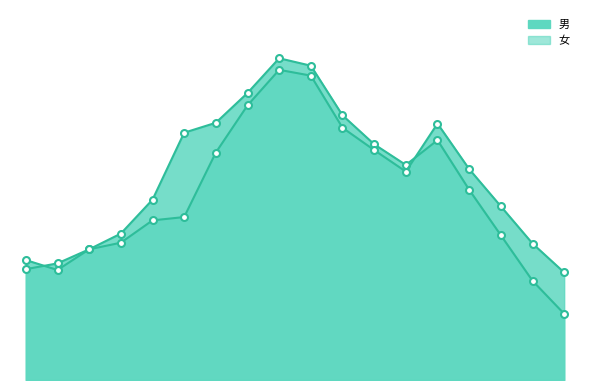

What are all the series names shown in the legend?

男, 女